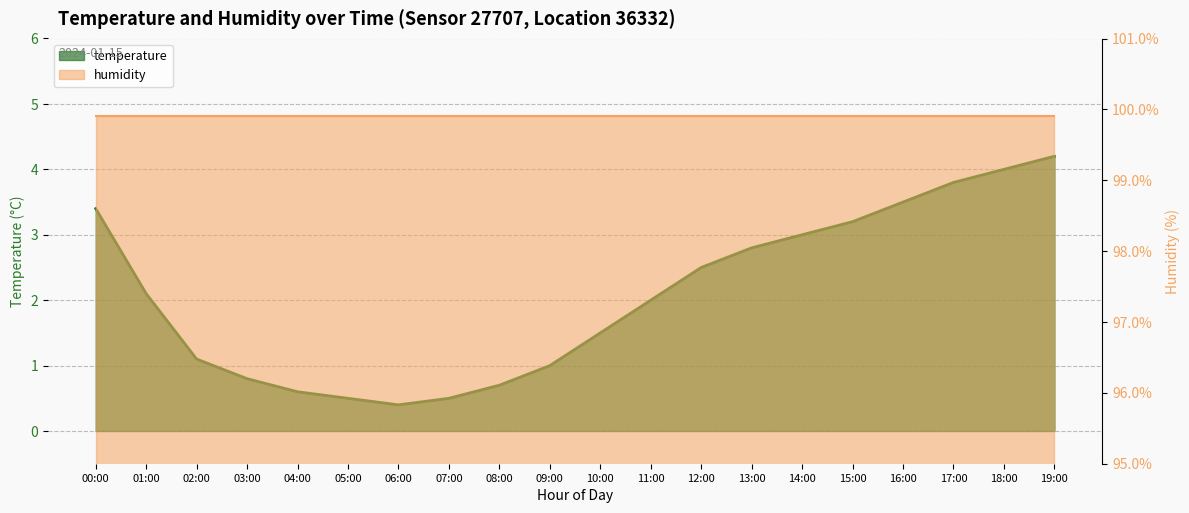

At which category does the chart reach its peak across all series?

19:00